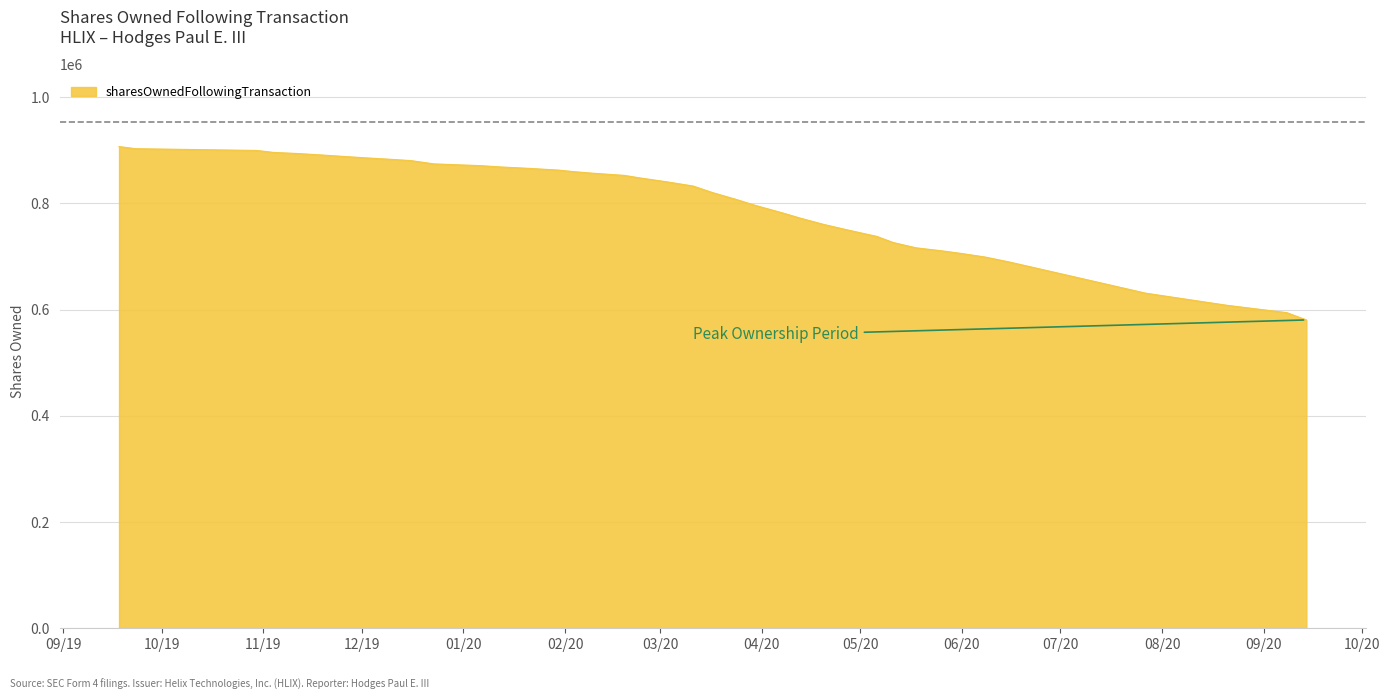

What is the greatest value displayed?

907000